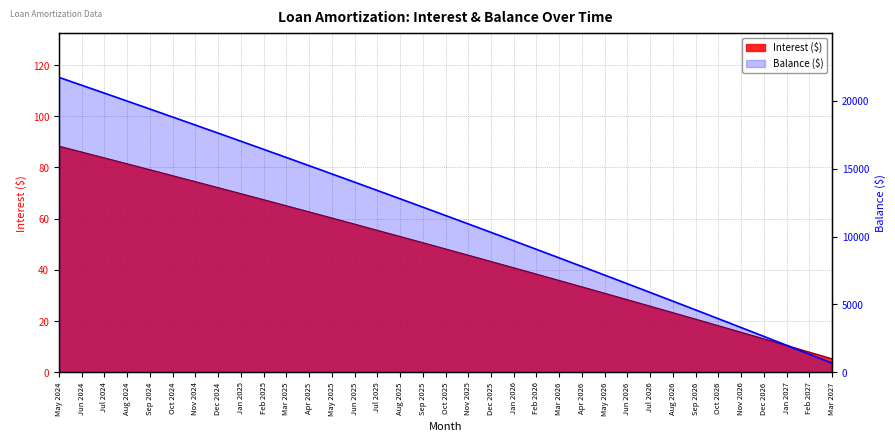

The value of Interest ($) at Oct 2026 is 18.2. True or false?

True